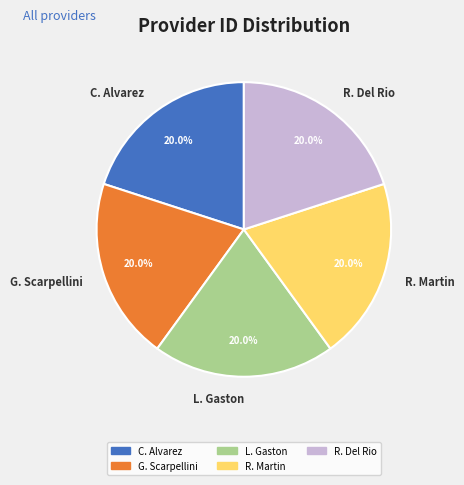

Does L. Gaston represent more than half of the total?

No